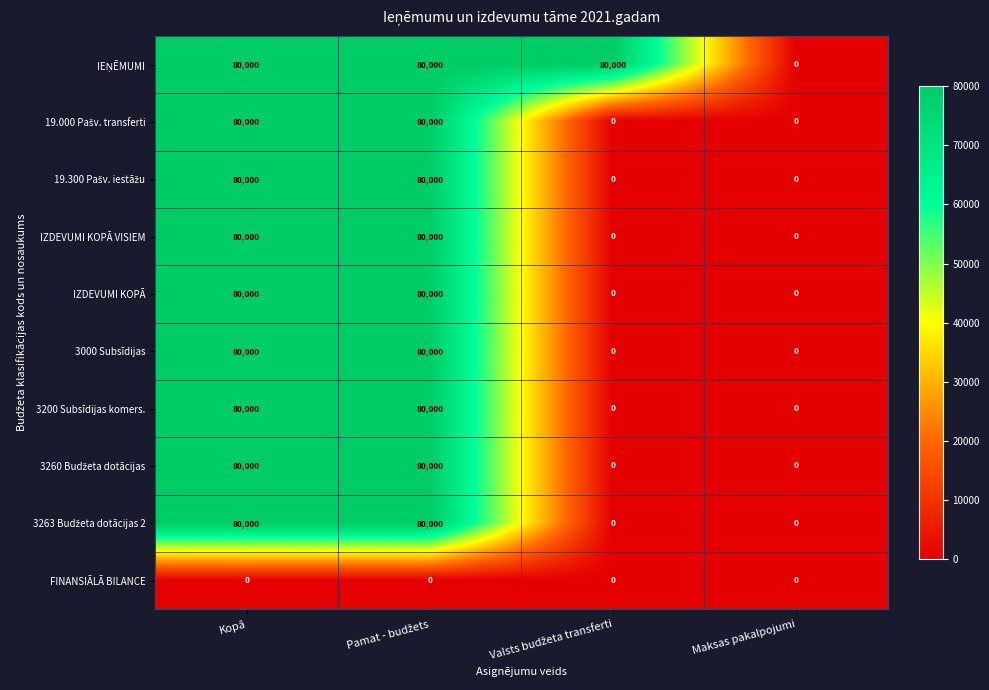

What is the sum of all 3000 Subsīdijas values?

160000